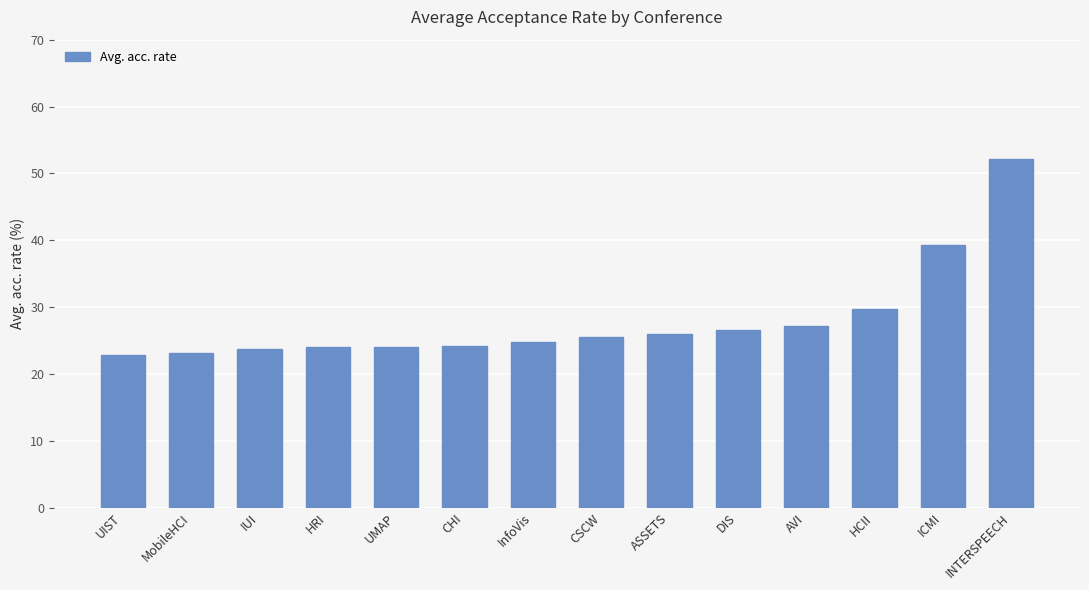

What is the sum of the values at ICMI and CHI?

63.5